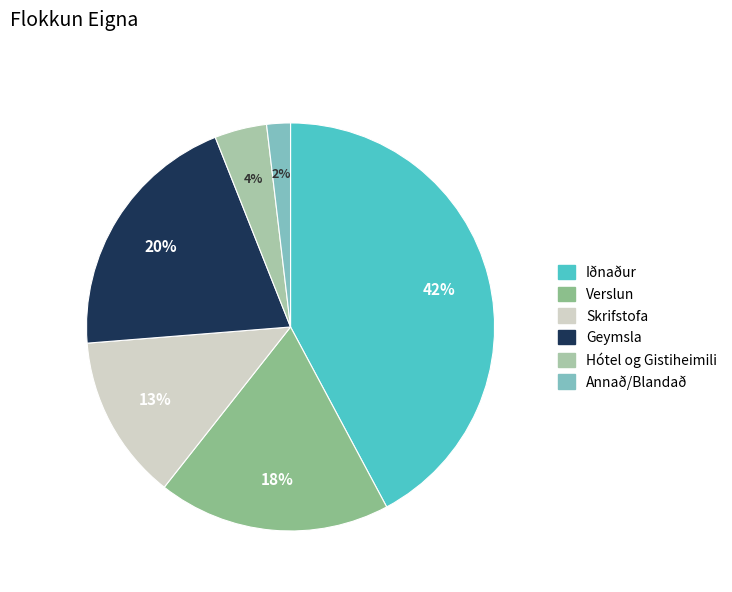

Between Annað/Blandað and Hótel og Gistiheimili, which is larger?

Hótel og Gistiheimili